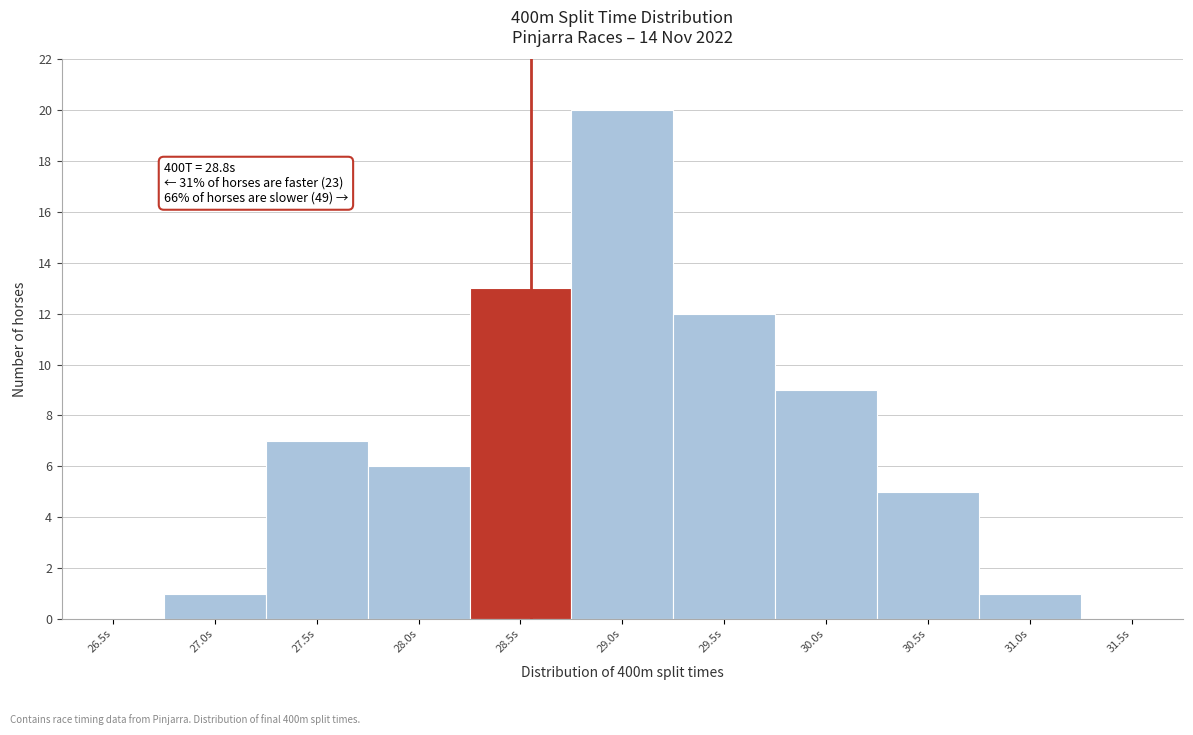

Reading right to left, transcribe all the data shown in this chart.

31.5s=0	31.0s=1	30.5s=5	30.0s=9	29.5s=12	29.0s=20	28.5s=13	28.0s=6	27.5s=7	27.0s=1	26.5s=0